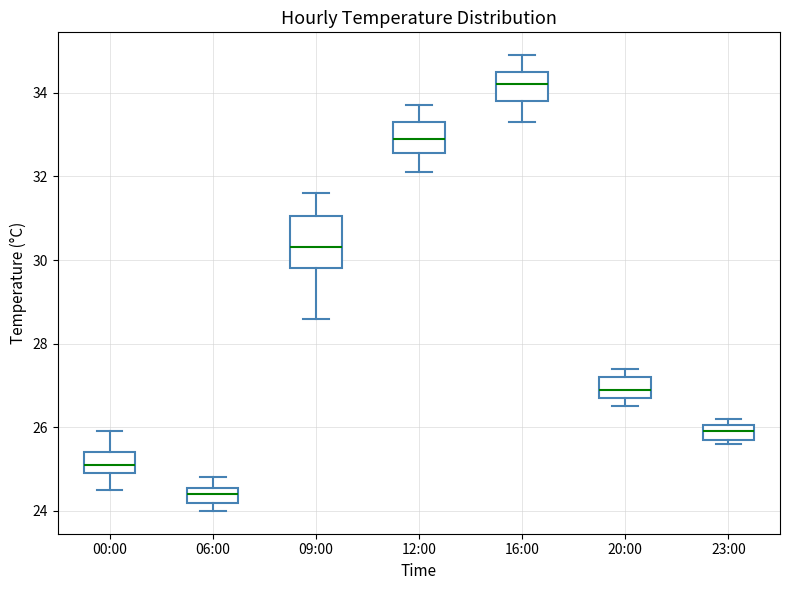

Reading left to right, transcribe this box plot: for each box, give where its median line is, the range the box spans, and where its two whiskers end, as read against the y-axis. The values are not printed on the chart, so give them approximately, as read against the axis.

00:00: median 25.2, box 25.0 to 25.4, whiskers 24.6 to 26.0
06:00: median 24.4, box 24.2 to 24.6, whiskers 24.0 to 24.8
09:00: median 30.4, box 29.8 to 31.0, whiskers 28.6 to 31.6
12:00: median 33.0, box 32.6 to 33.4, whiskers 32.2 to 33.8
16:00: median 34.2, box 33.8 to 34.6, whiskers 33.4 to 35.0
20:00: median 27.0, box 26.8 to 27.2, whiskers 26.6 to 27.4
23:00: median 26.0 (inside the box), box 25.8 to 26.0, whiskers 25.6 to 26.2